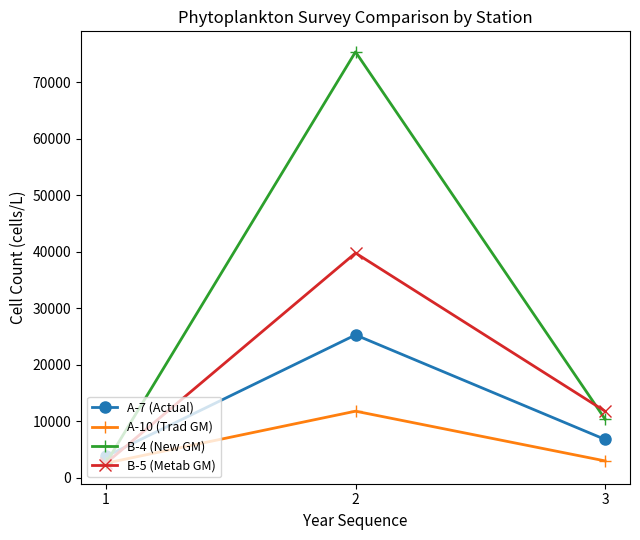

Is it true that B-5 (Metab GM) equals 2600 at 1?

True